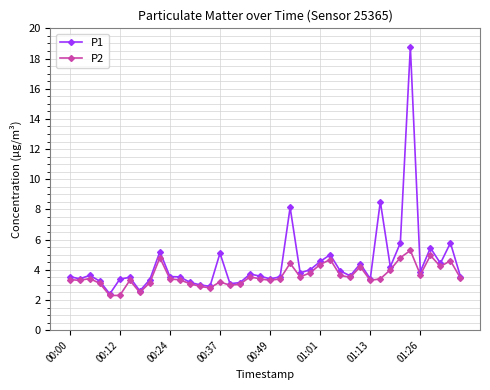

What is the value of the P1 point at the 24th from the left?

3.8